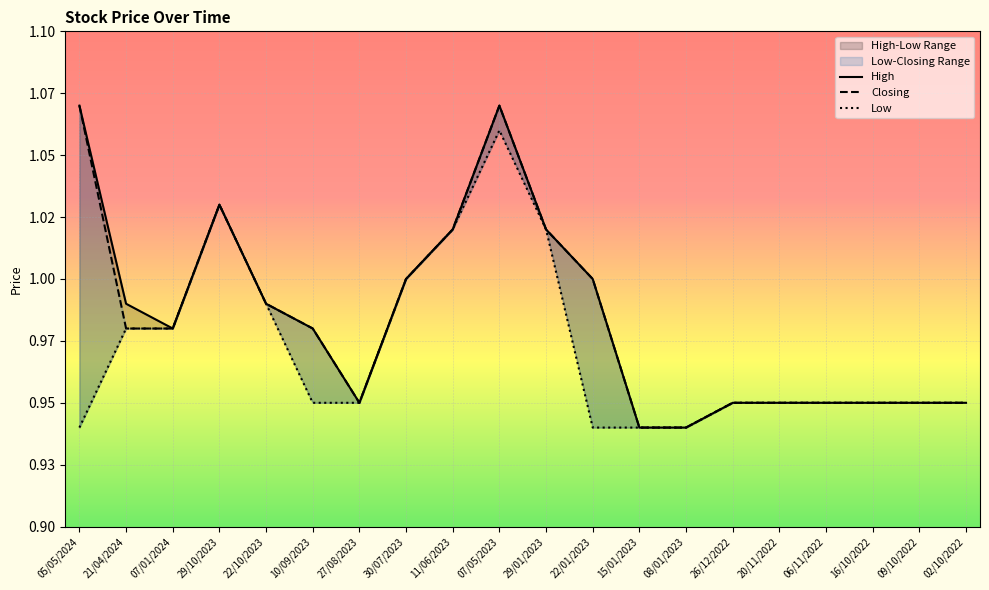

How many categories are shown in the chart?

20